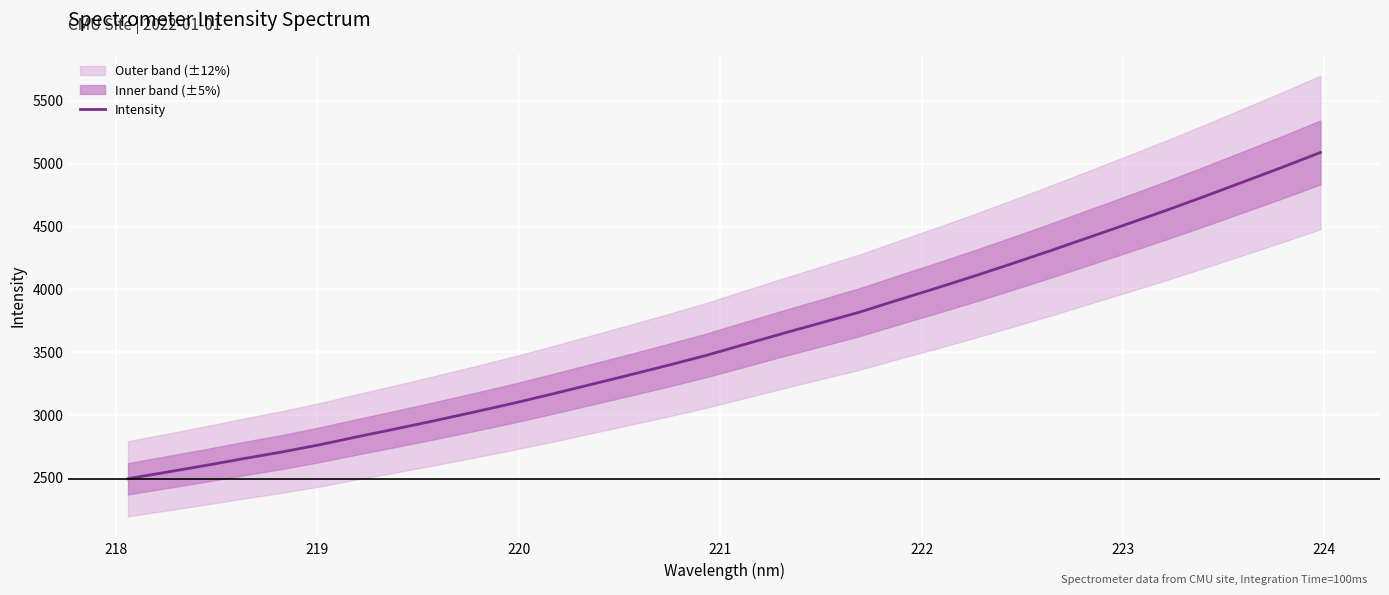

How many values exceed 3559?

16